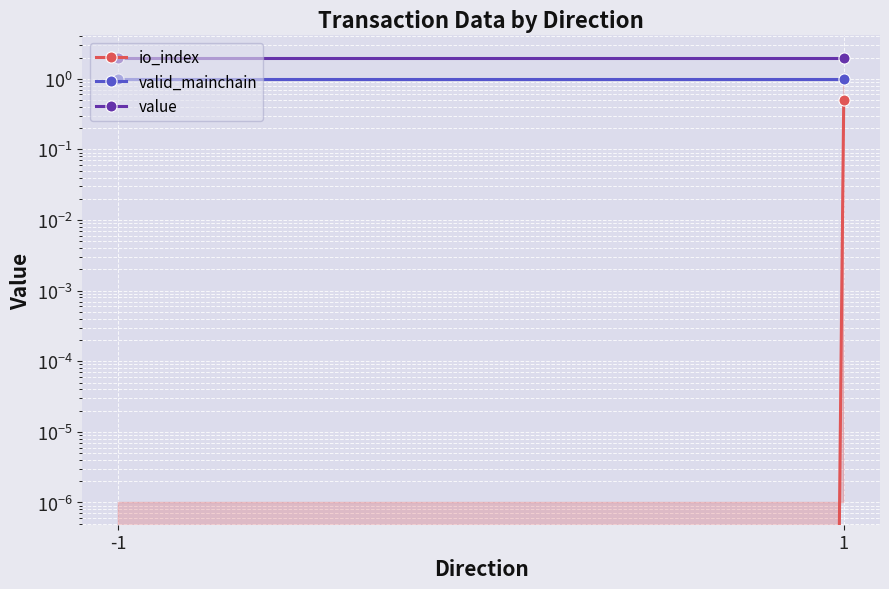

What are all the series names shown in the legend?

io_index, valid_mainchain, value